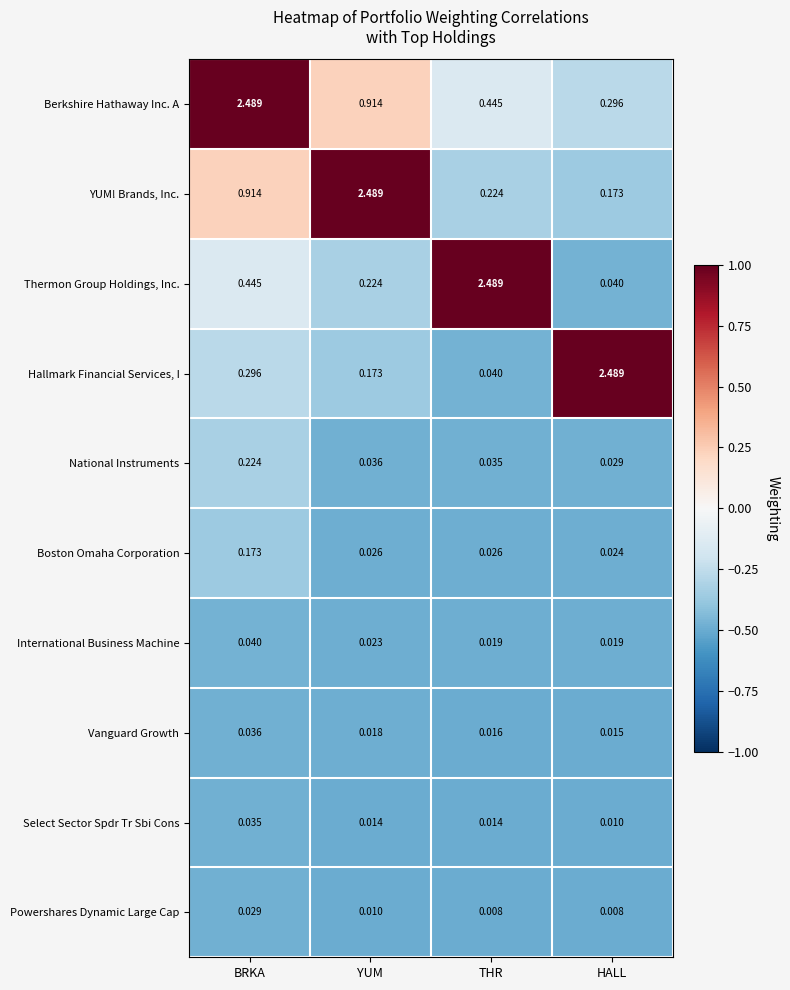

At YUM, list the series in order from smallest to largest.

Powershares Dynamic Large Cap, Select Sector Spdr Tr Sbi Cons, Vanguard Growth, International Business Machine, Boston Omaha Corporation, National Instruments, Hallmark Financial Services, I, Thermon Group Holdings, Inc., Berkshire Hathaway Inc. A, YUM! Brands, Inc.